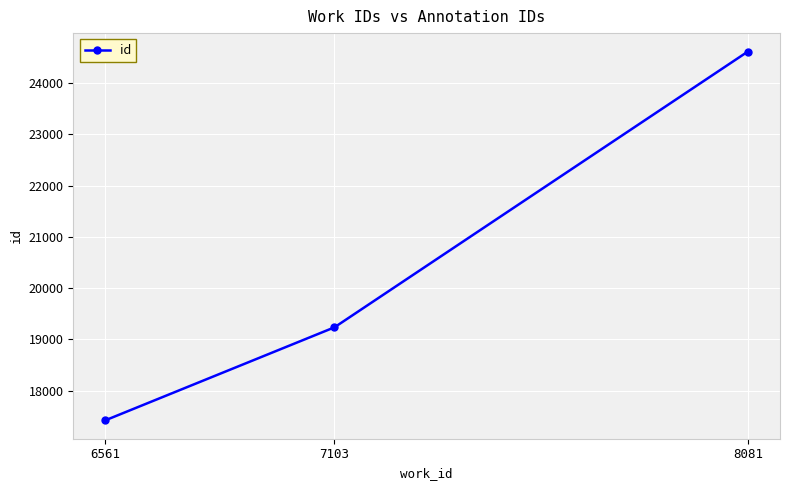

What is the maximum value shown in the chart?

24615